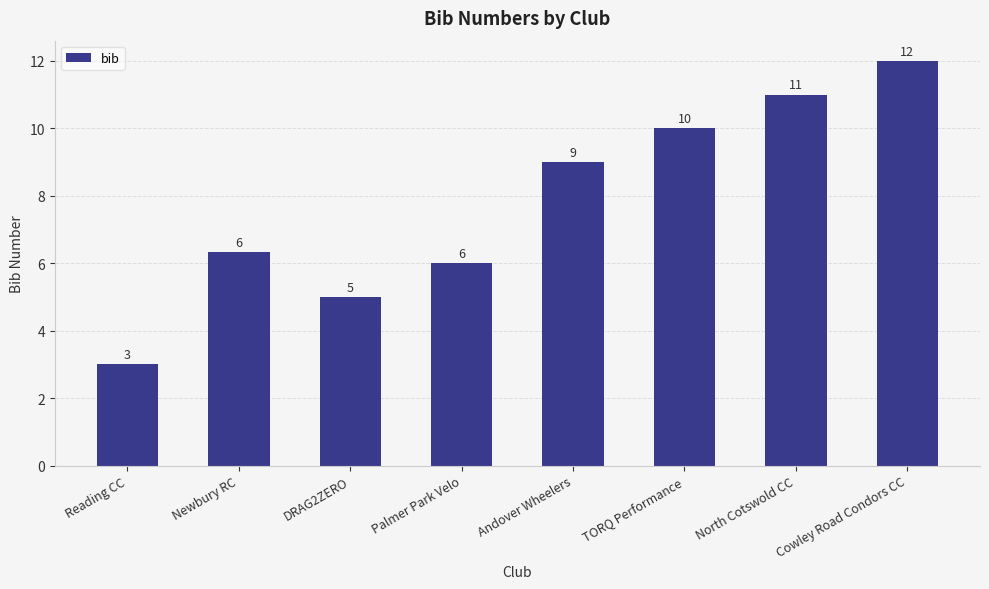

What is the ratio of the value at TORQ Performance to the value at DRAG2ZERO?

2.0